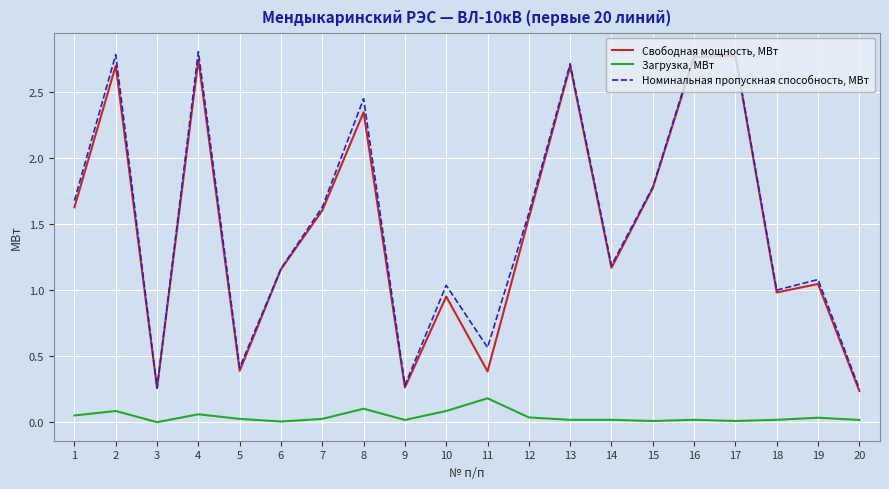

At how many categories does at least one series exceed 0?

20